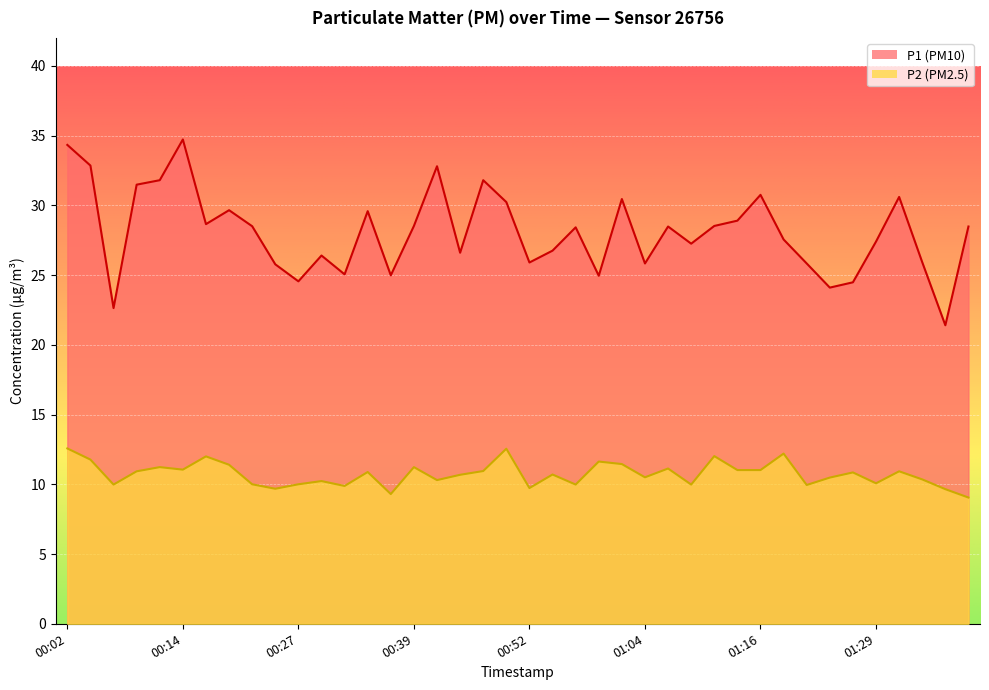

Reading left to right, transcribe all the data shown in this chart.

P1: 34.3	32.9	22.6	31.5	31.8	34.7	28.6	29.6	28.5	25.8	24.6	26.4	25.1	29.6	25.0	28.5	32.8	26.6	31.8	30.2	25.9	26.8	28.4	24.9	30.4	25.8	28.5	27.2	28.5	28.9	30.8	27.6	25.8	24.1	24.5	27.4	30.6	25.9	21.4	28.5
P2: 12.6	11.8	10.0	10.9	11.2	11.1	12.0	11.4	10.0	9.7	10.0	10.2	9.9	10.9	9.3	11.2	10.3	10.7	10.9	12.6	9.7	10.7	10.0	11.6	11.4	10.5	11.1	10.0	12.0	11.0	11.0	12.2	9.9	10.5	10.8	10.1	10.9	10.3	9.7	9.1